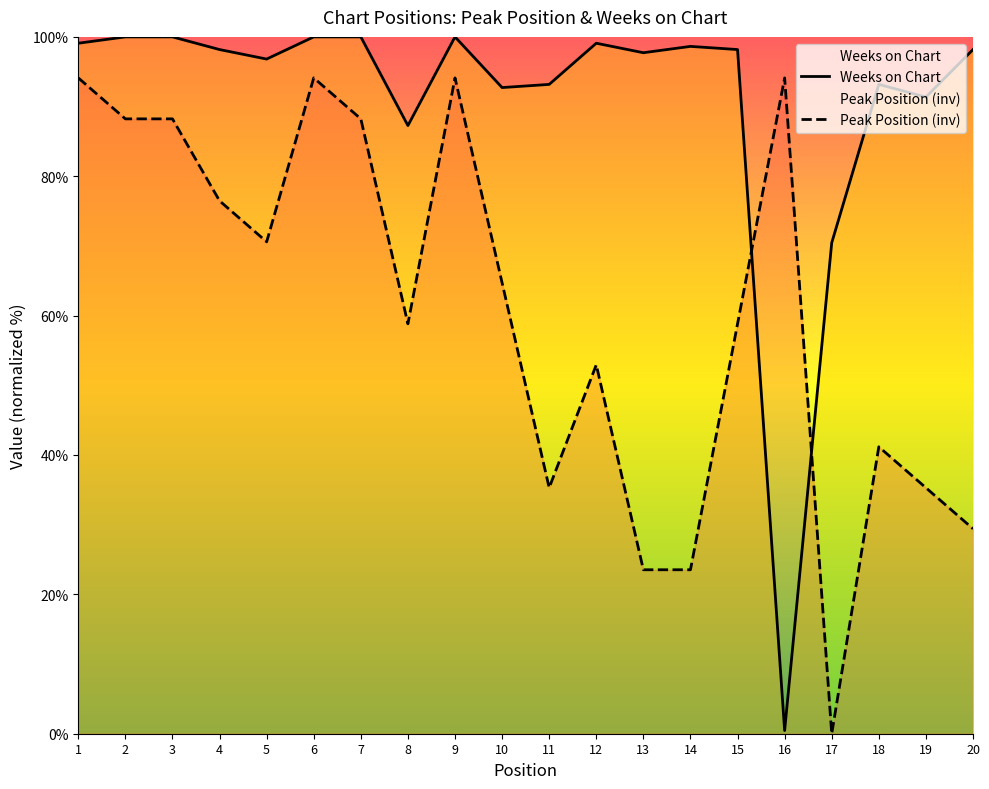

What is the sum of the Peak Position values at 9 and 2?

182.4